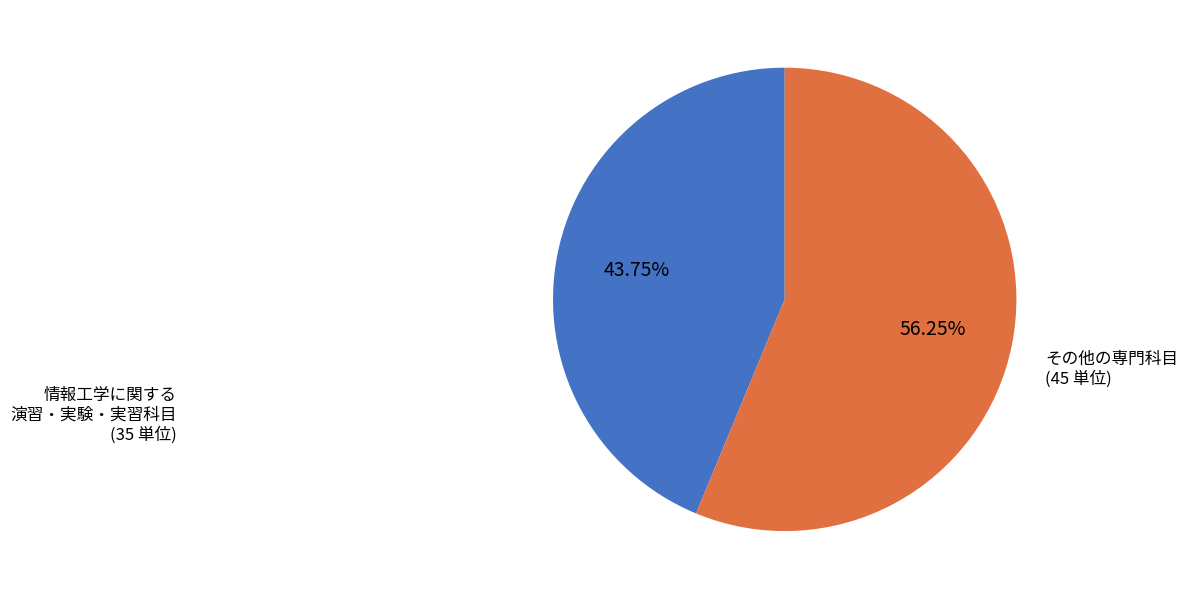

Does any single category account for the majority?

Yes